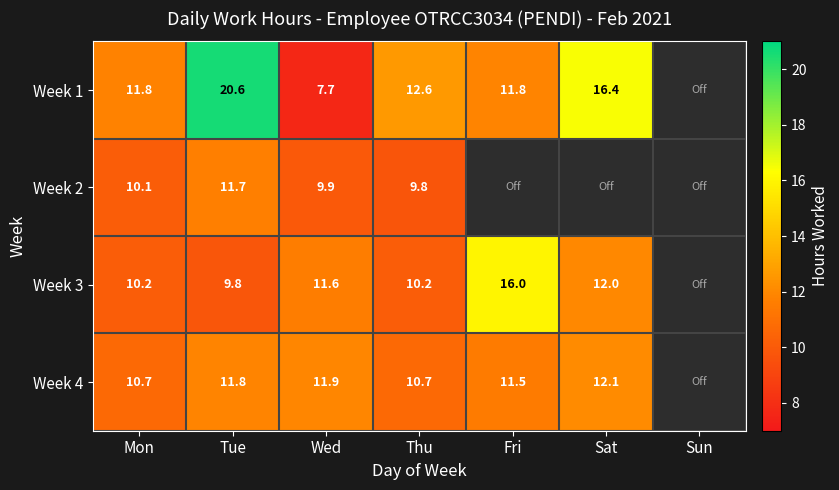

What is the difference between the highest and lowest values at Wed?

4.2